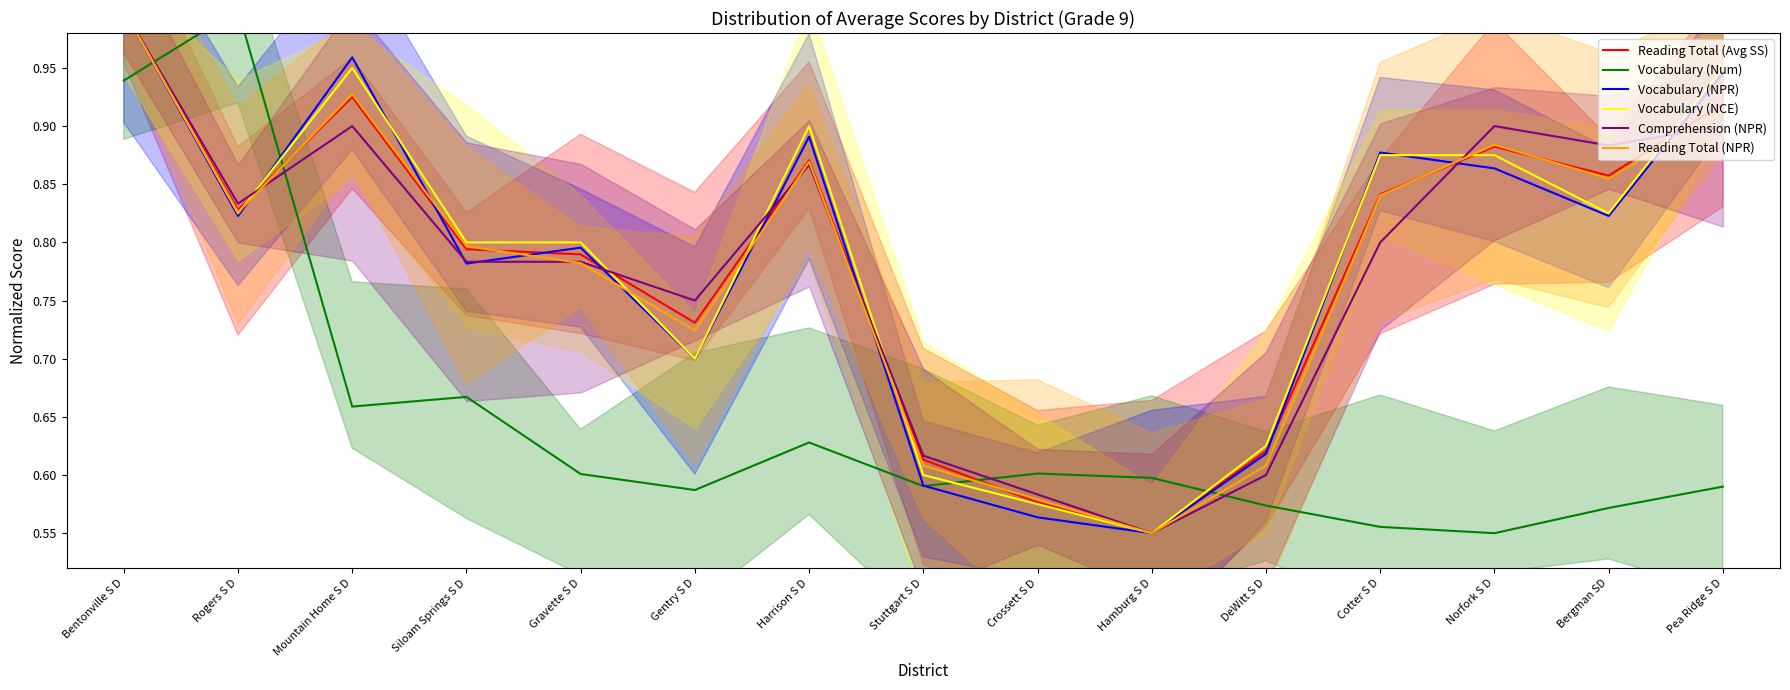

At how many categories does at least one series exceed 0?

15